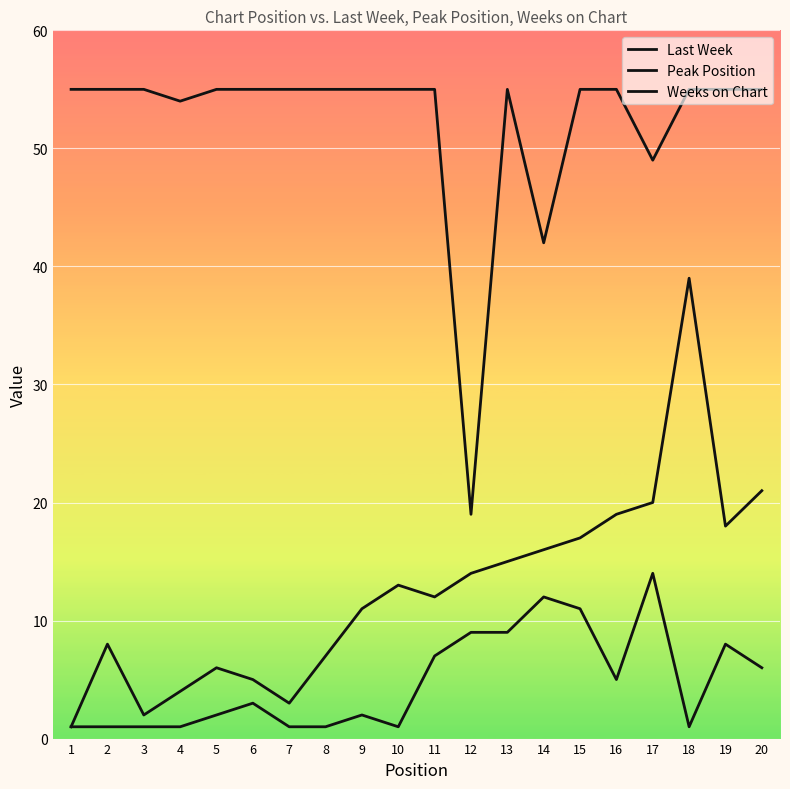

How many lines are shown in the chart?

3